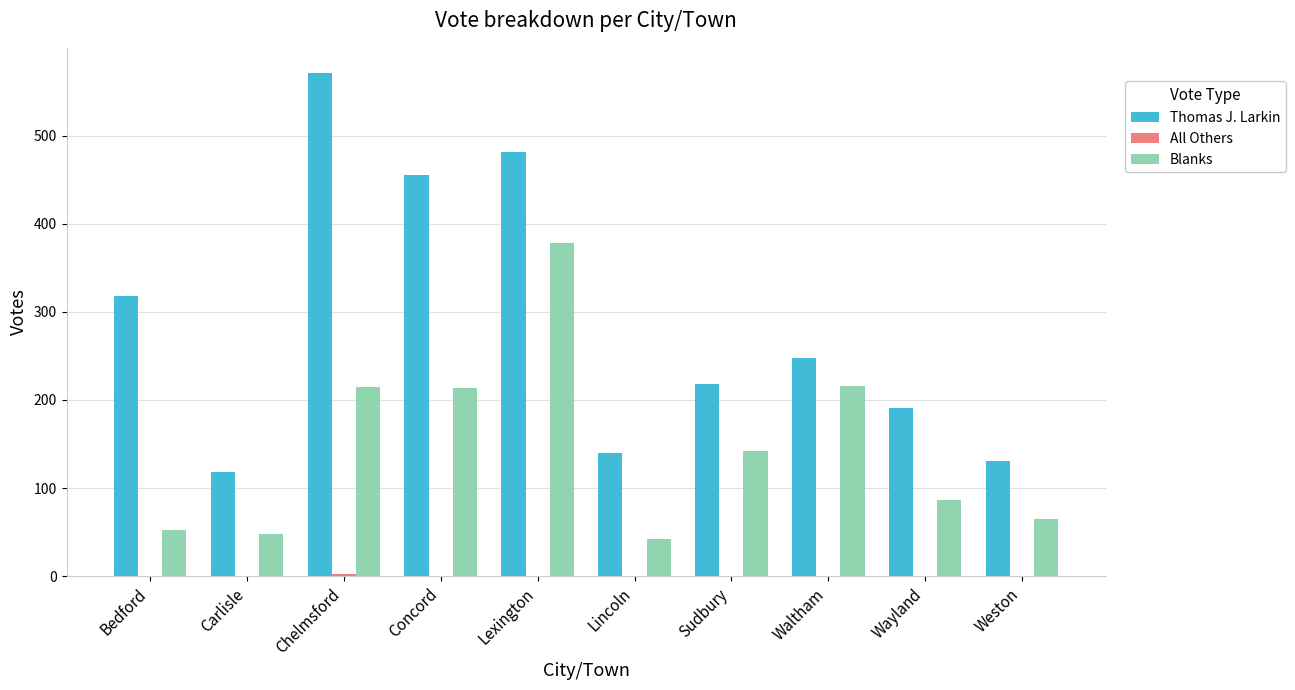

Which series changed the most between Carlisle and Sudbury?

Thomas J. Larkin